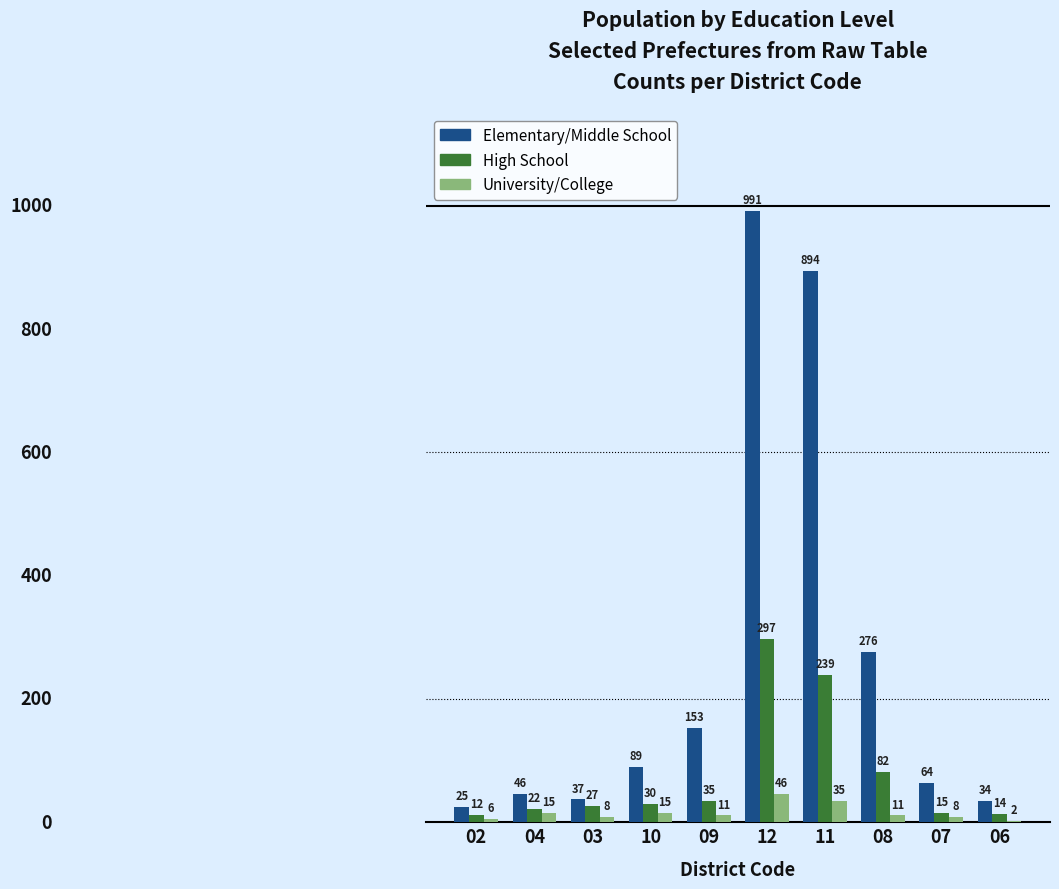

Reading left to right, extract all data points from this chart.

Elementary/Middle School: 25	46	37	89	153	991	894	276	64	34
High School: 12	22	27	30	35	297	239	82	15	14
University/College: 6	15	8	15	11	46	35	11	8	2